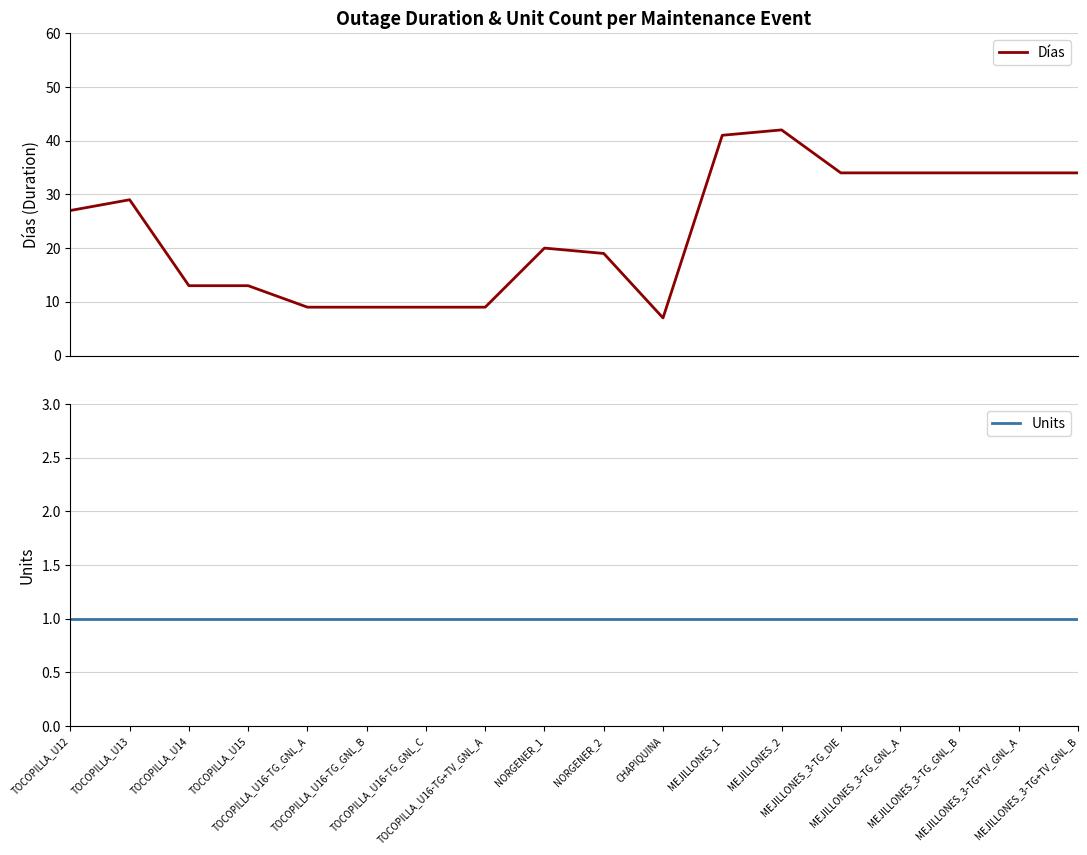

True or false: Units and Días cross at least once.

False